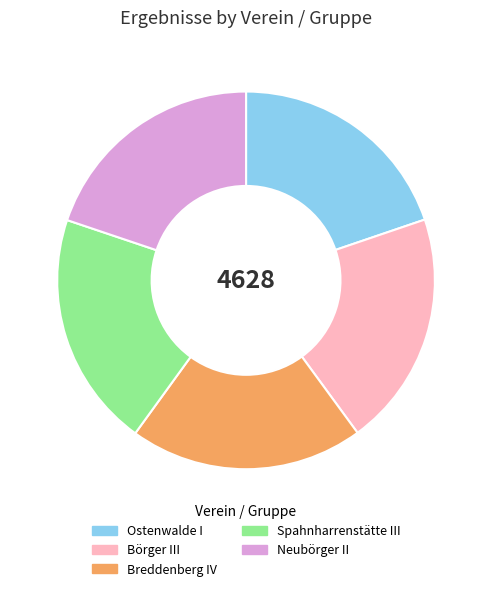

Approximately how many times larger is the value at Spahnharrenstätte III compared to Neubörger II?

1.0